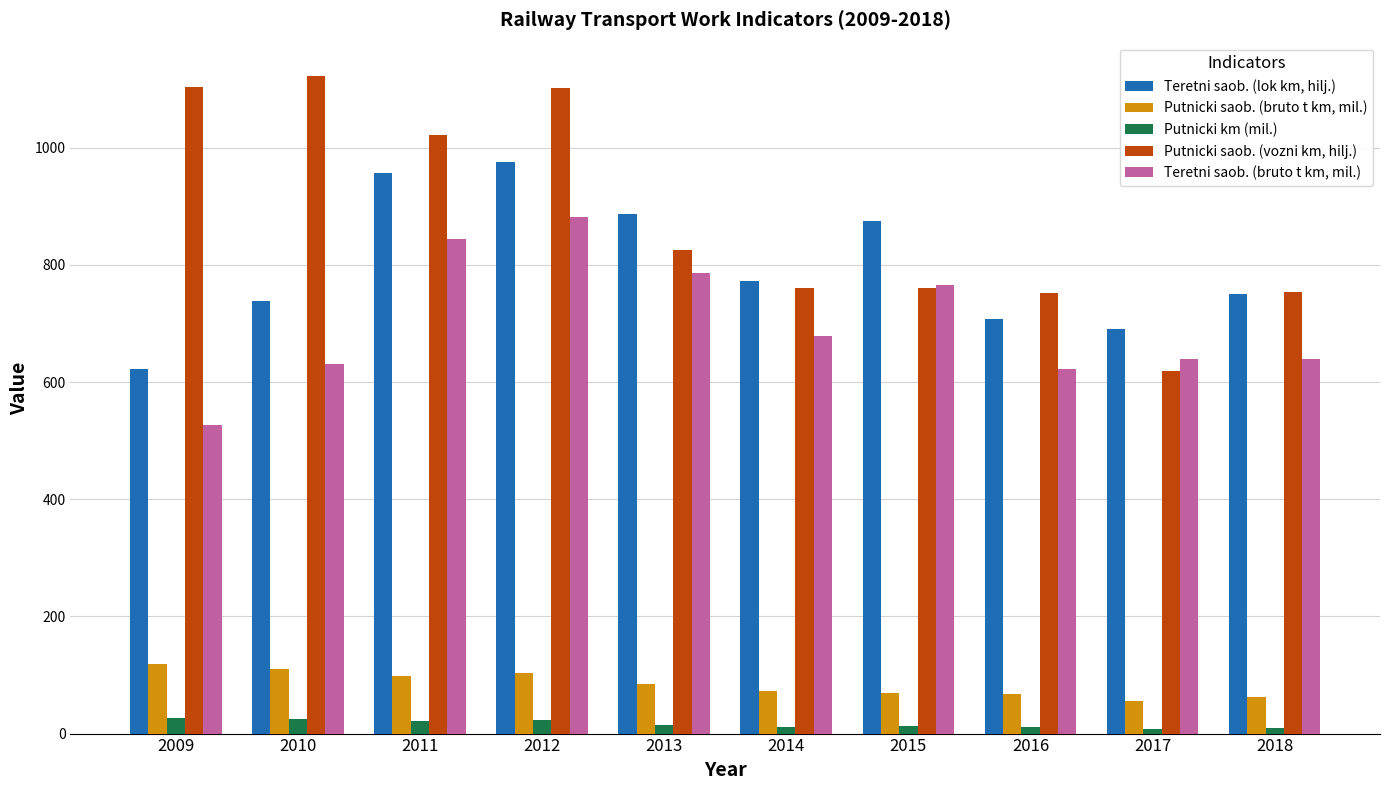

What is the difference between the highest and lowest values at 2014?

761